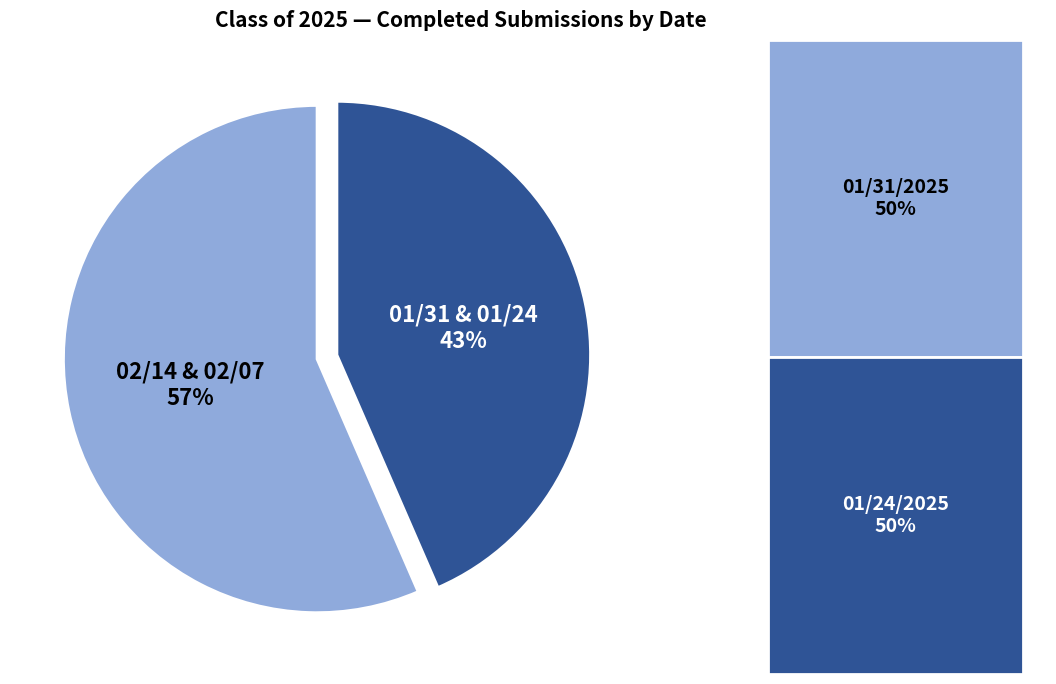

Is there any slice that represents more than half of the pie?

Yes